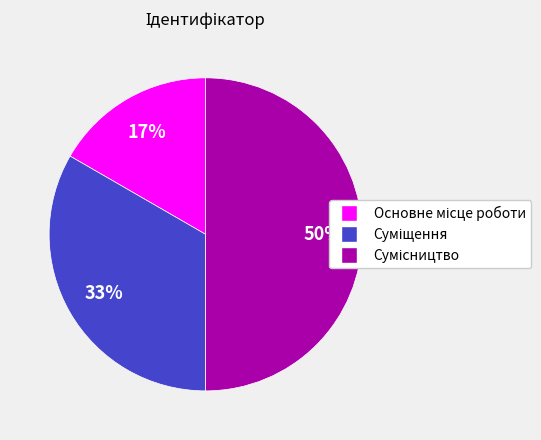

To the nearest percent, what is the average slice percentage?

33%